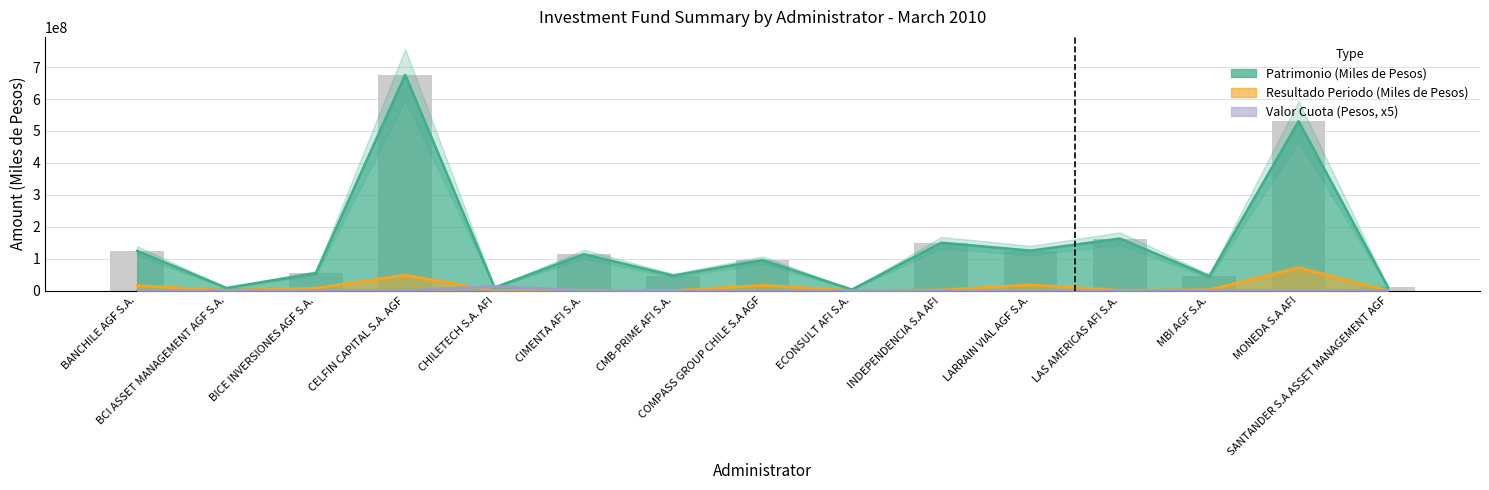

How many categories are shown in the chart?

15